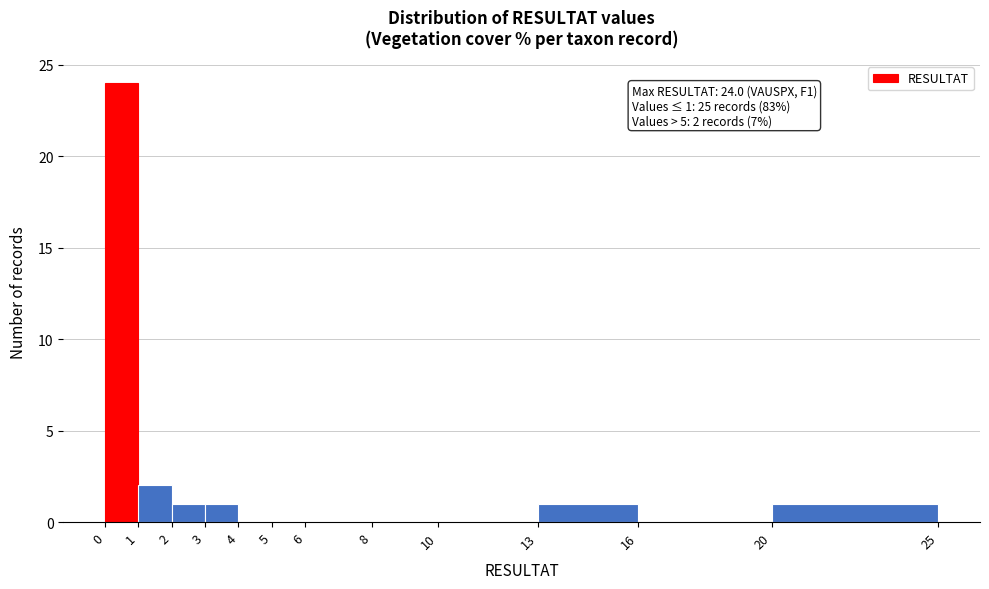

Which range on the x-axis has the tallest bar?

0 to 1